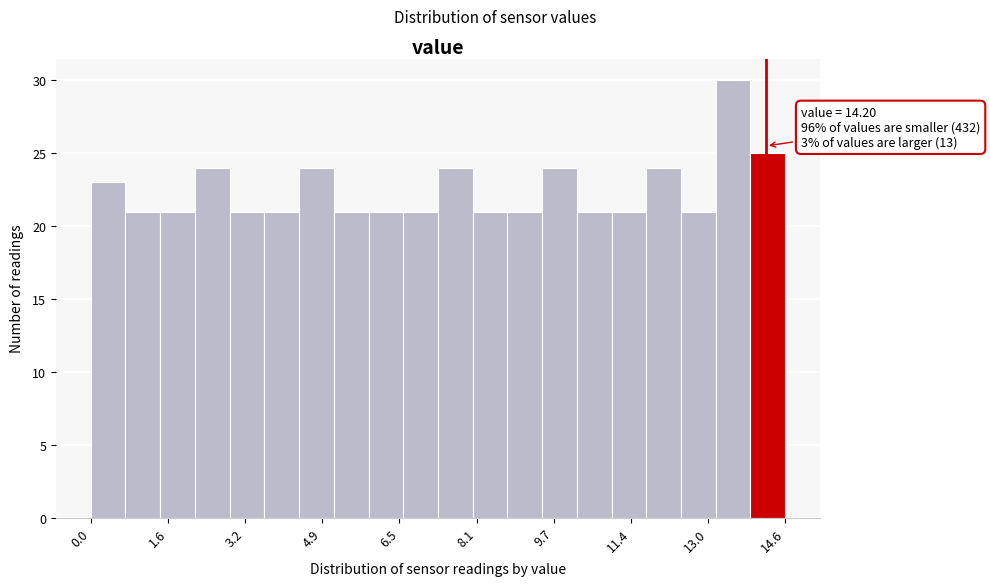

Around what value on the x-axis is the tallest bar? Give the approximate position of its centre, as read against the axis.

13.6